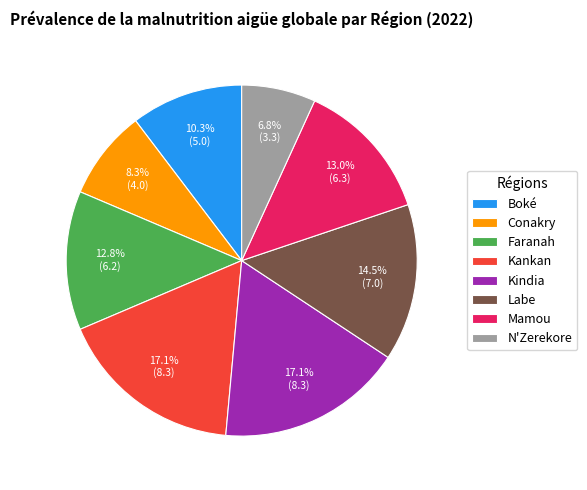

Between Boké and Conakry, which is larger?

Boké